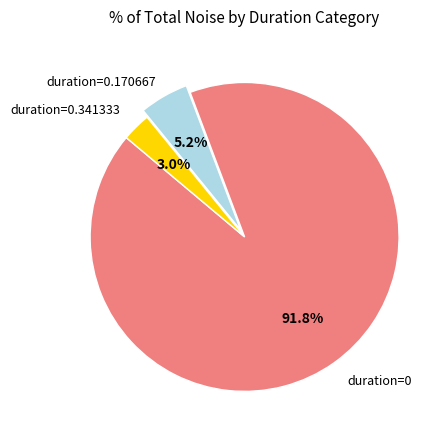

Is there any slice that represents more than half of the pie?

Yes